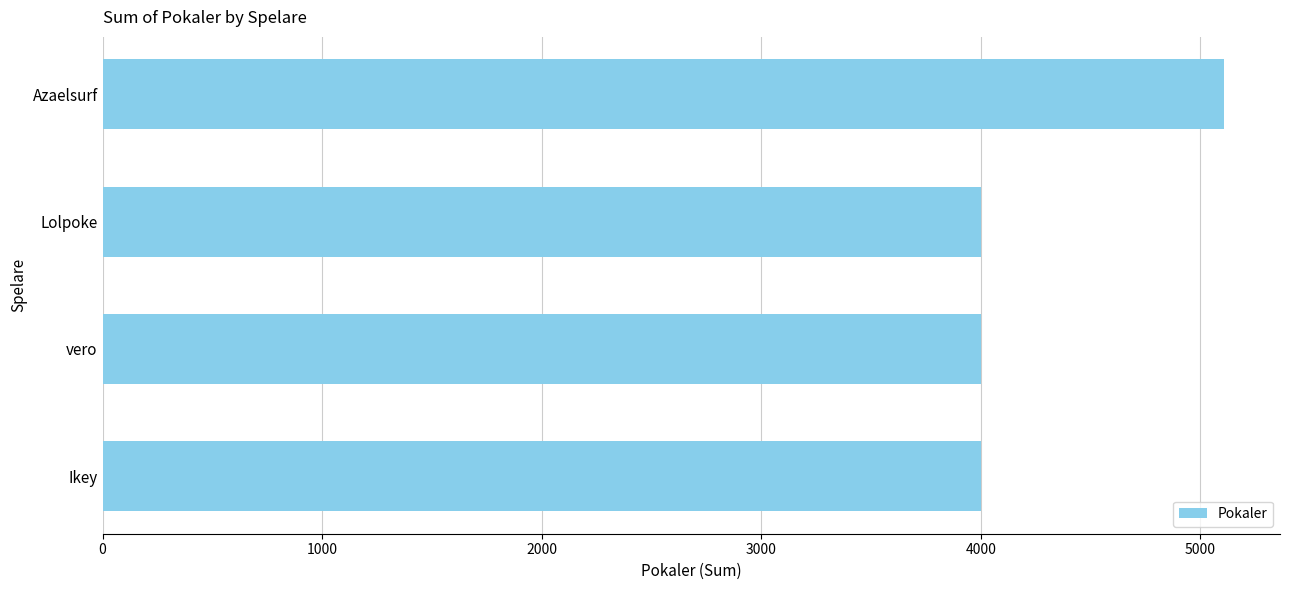

Approximately how many times larger is the value at vero compared to Ikey?

1.0